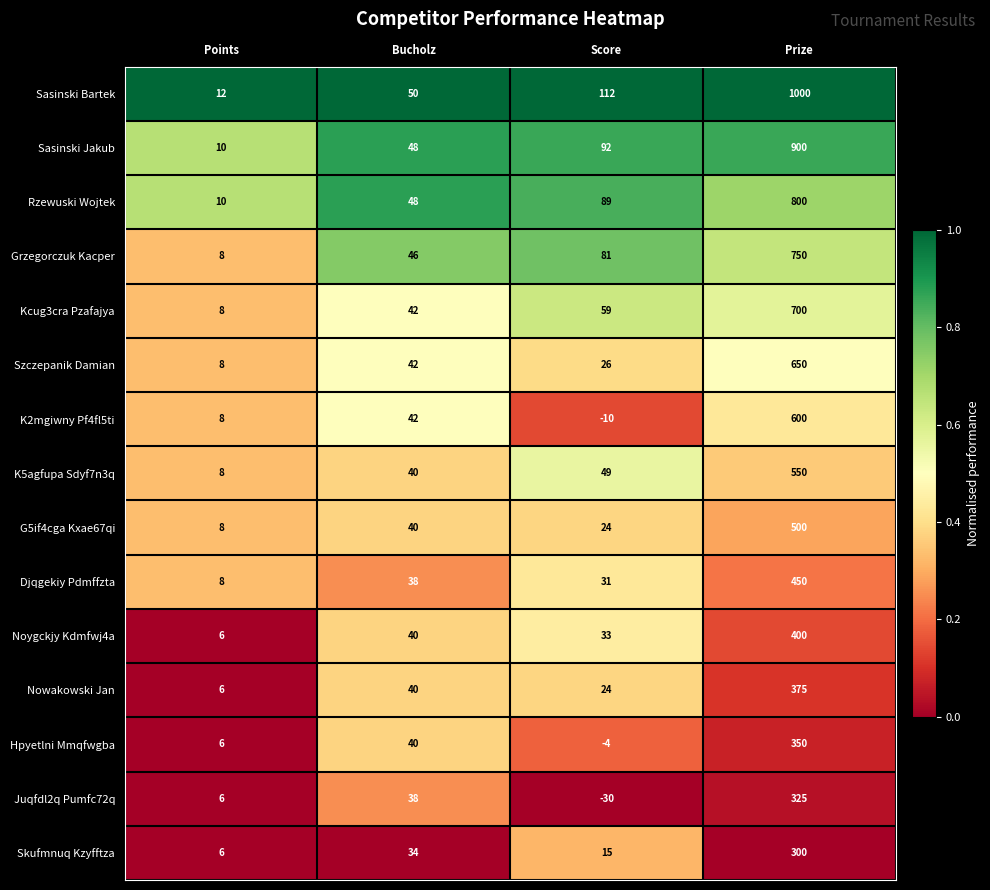

Which category has the highest value across all series?

Prize